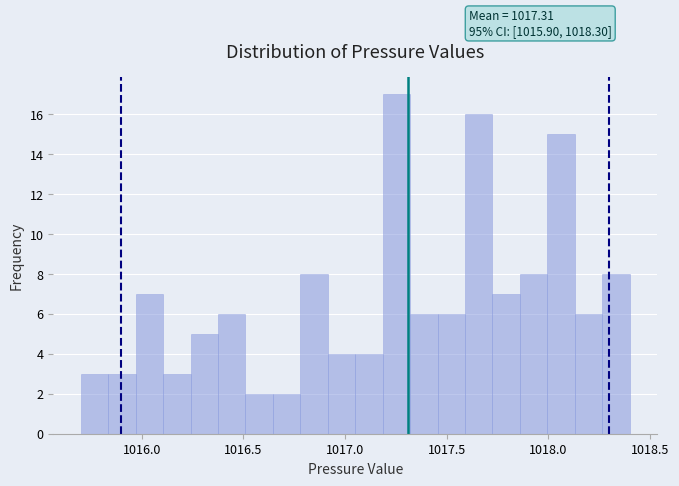

Around what value on the x-axis is the tallest bar? Give the approximate position of its centre, as read against the axis.

1017.25